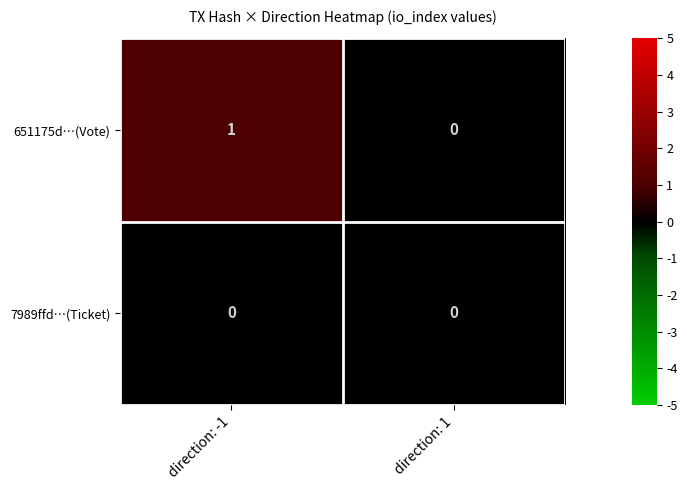

At which label is 651175d…(Vote) closest to 0?

direction: 1